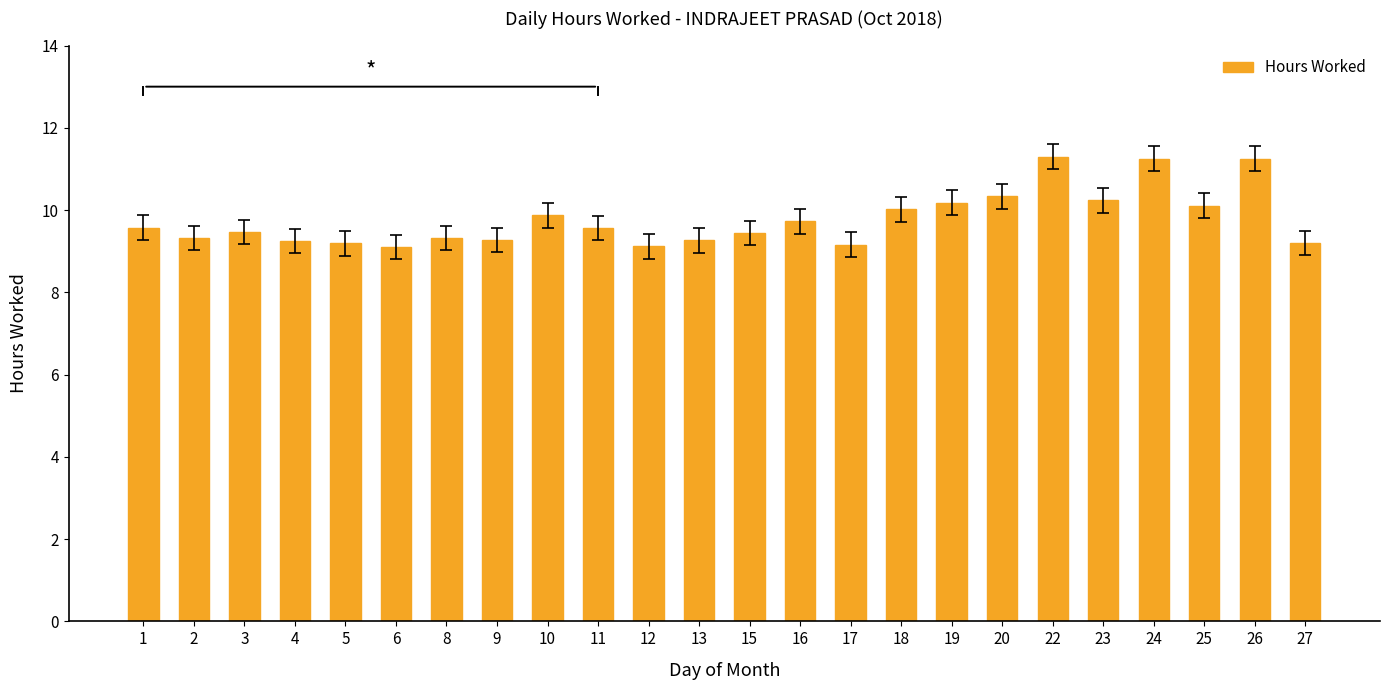

Between 11 and 6, which is larger?

11